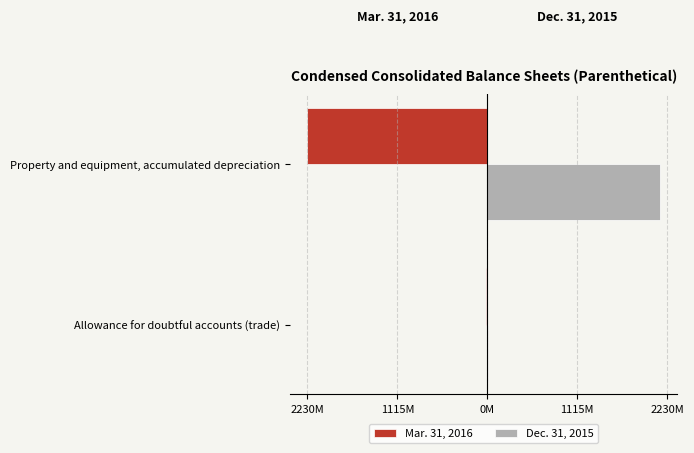

What is the difference between the maximum and minimum values in the Mar. 31, 2016 series?

2216862000